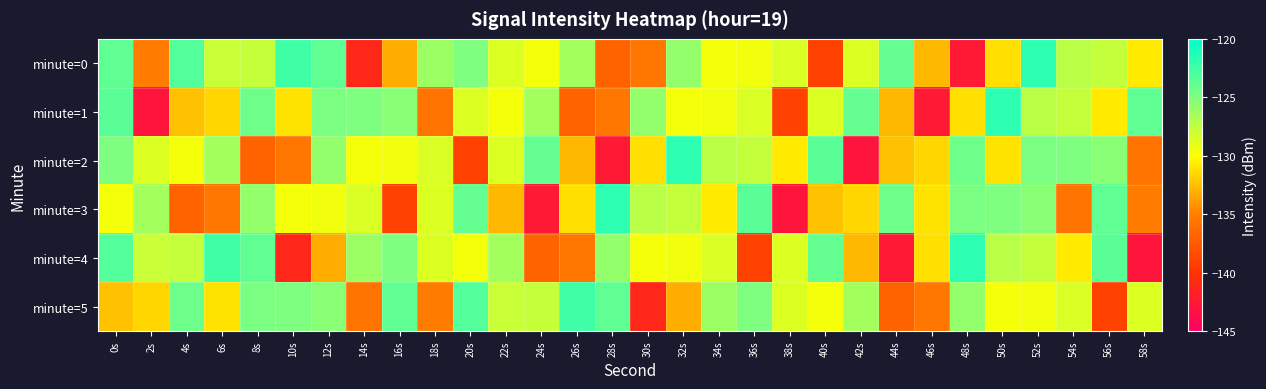

What is the total value across all series at 38s?

-798.5